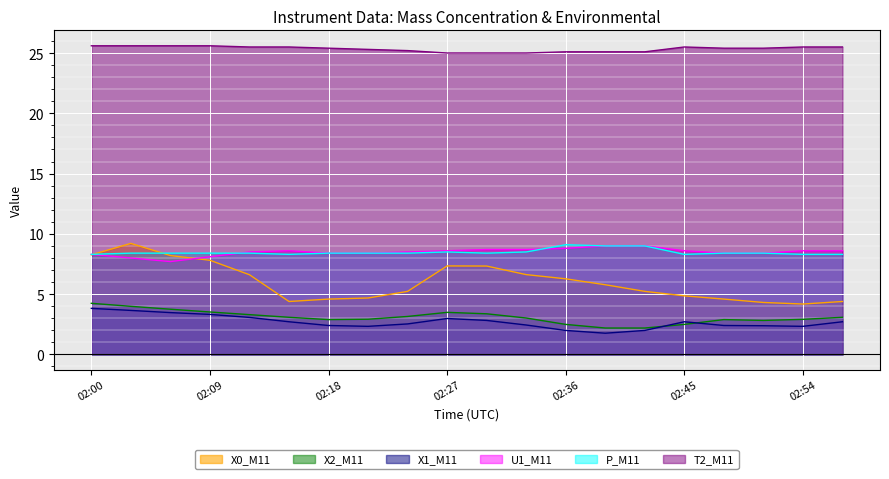

After their last crossing, which series has the higher values: X2_M11 or X1_M11?

X2_M11